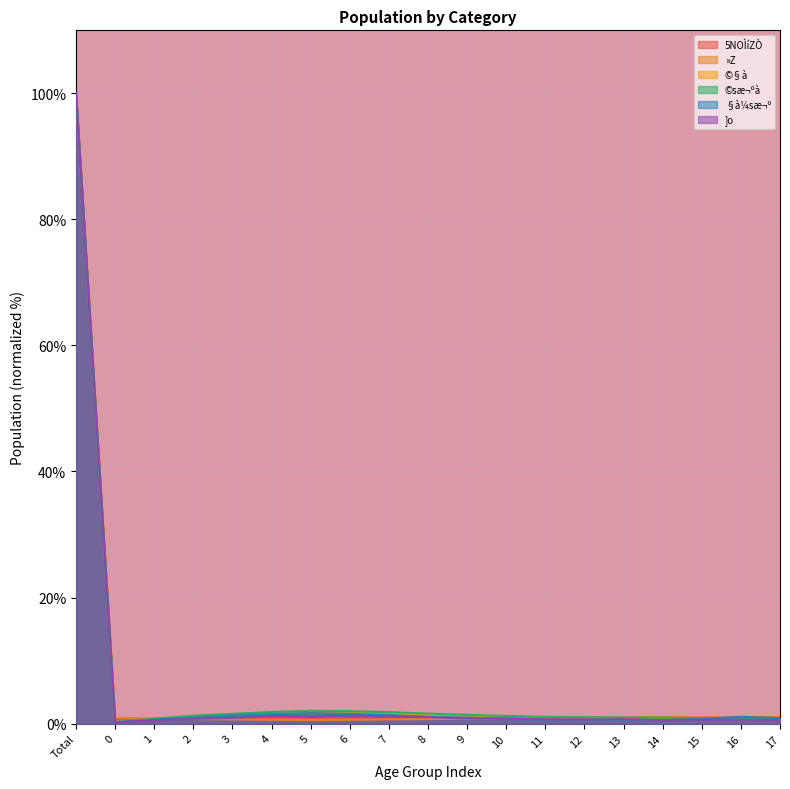

Does the chart display data point markers on the line(s)?

No